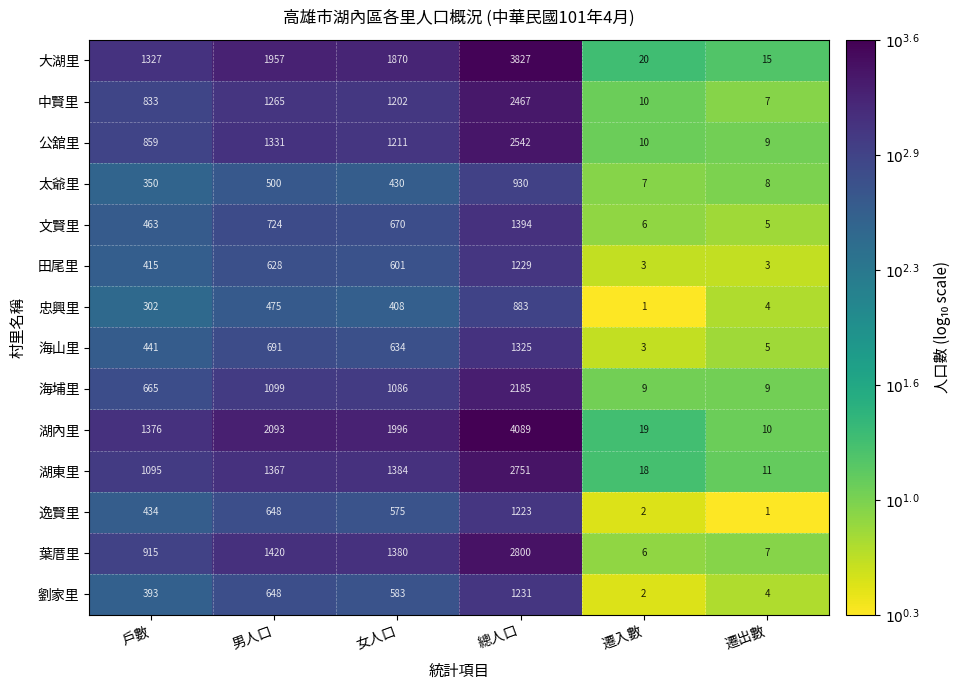

Between 男人口 and 遷出數, which series saw the biggest shift?

湖內里